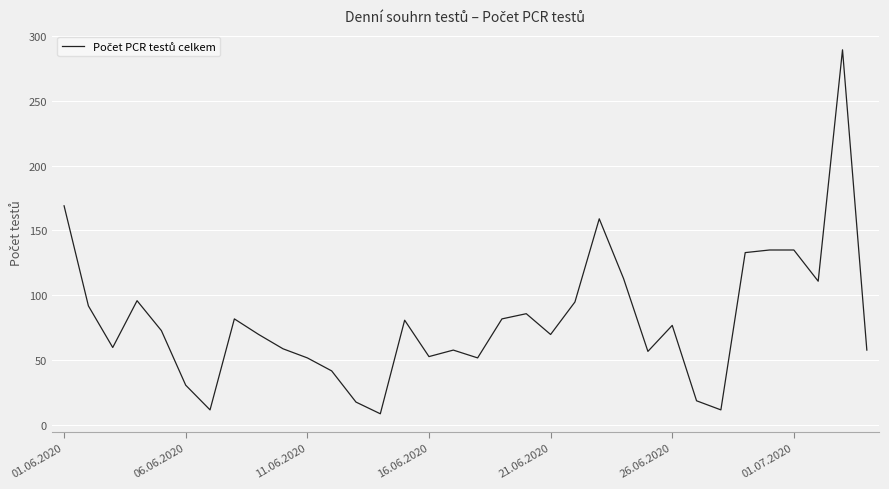

What is the minimum value shown in the chart?

9